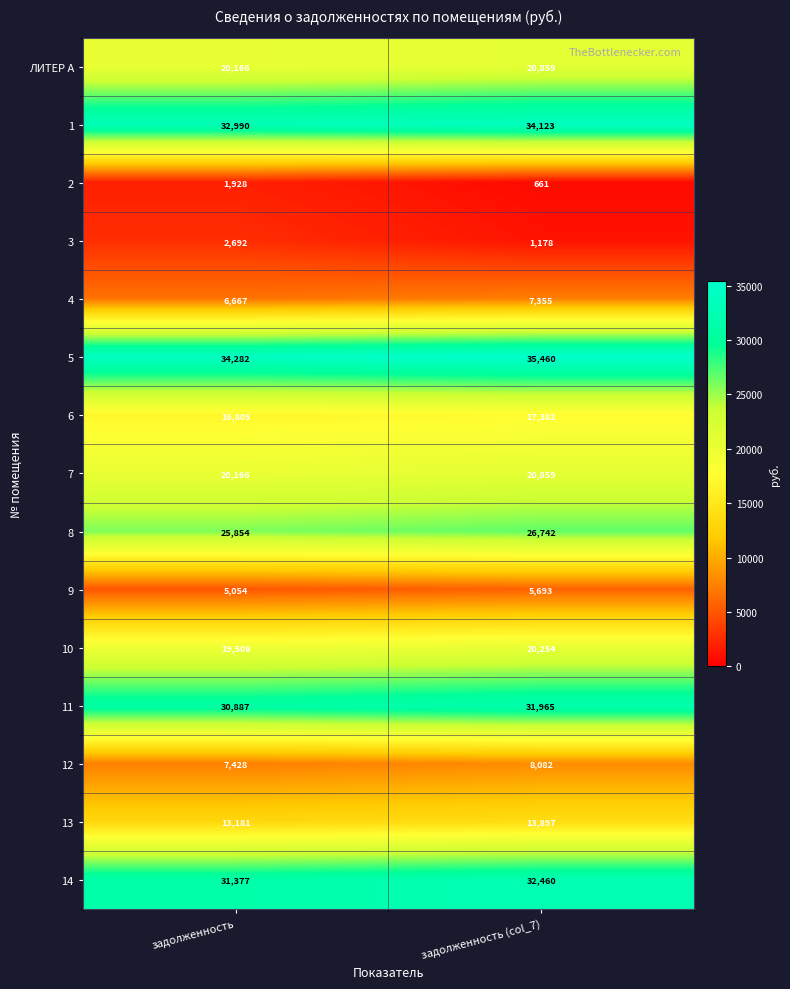

Between задолженность and задолженность (col_7), which series saw the biggest shift?

3